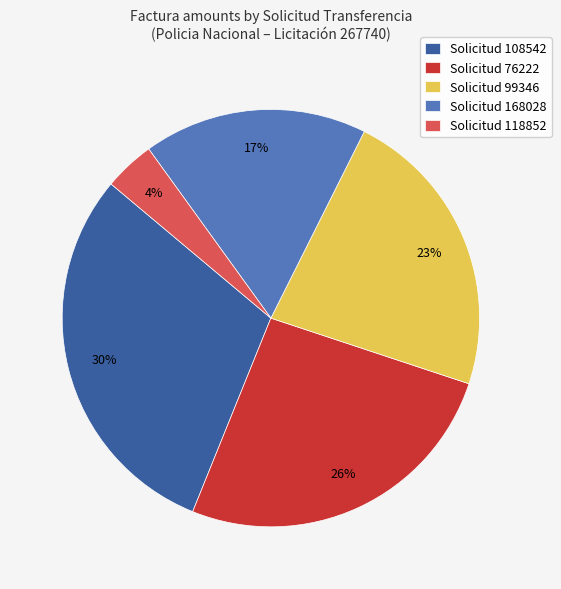

Which has a higher value, Solicitud 118852 or Solicitud 168028?

Solicitud 168028